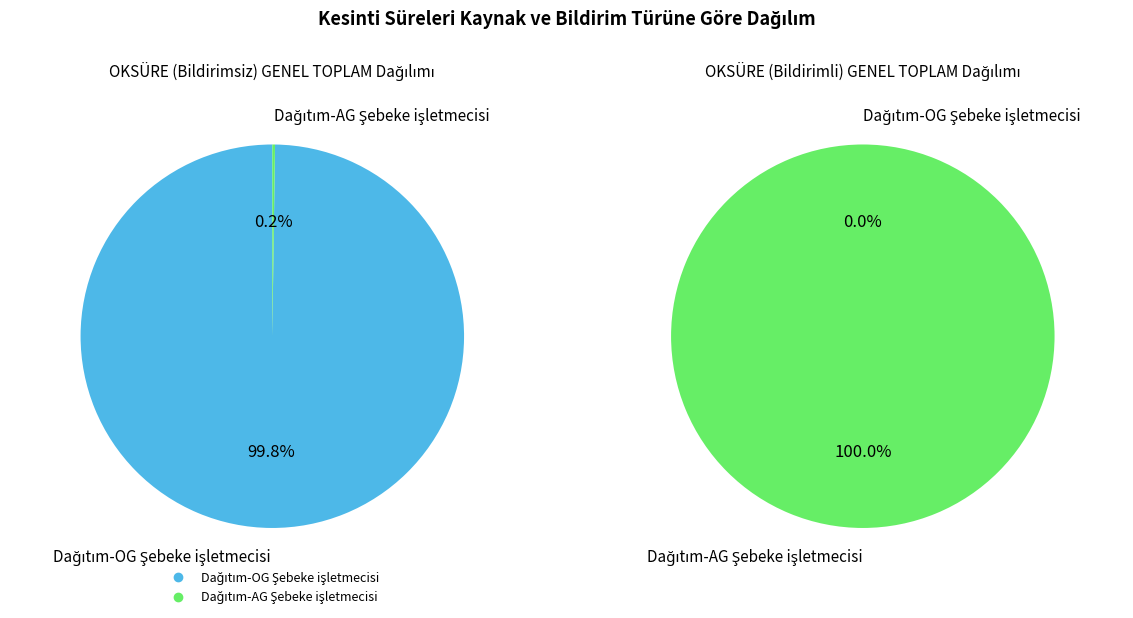

The Dağıtım-AG Şebeke işletmecisi slice represents 1% of the pie. True or false?

False